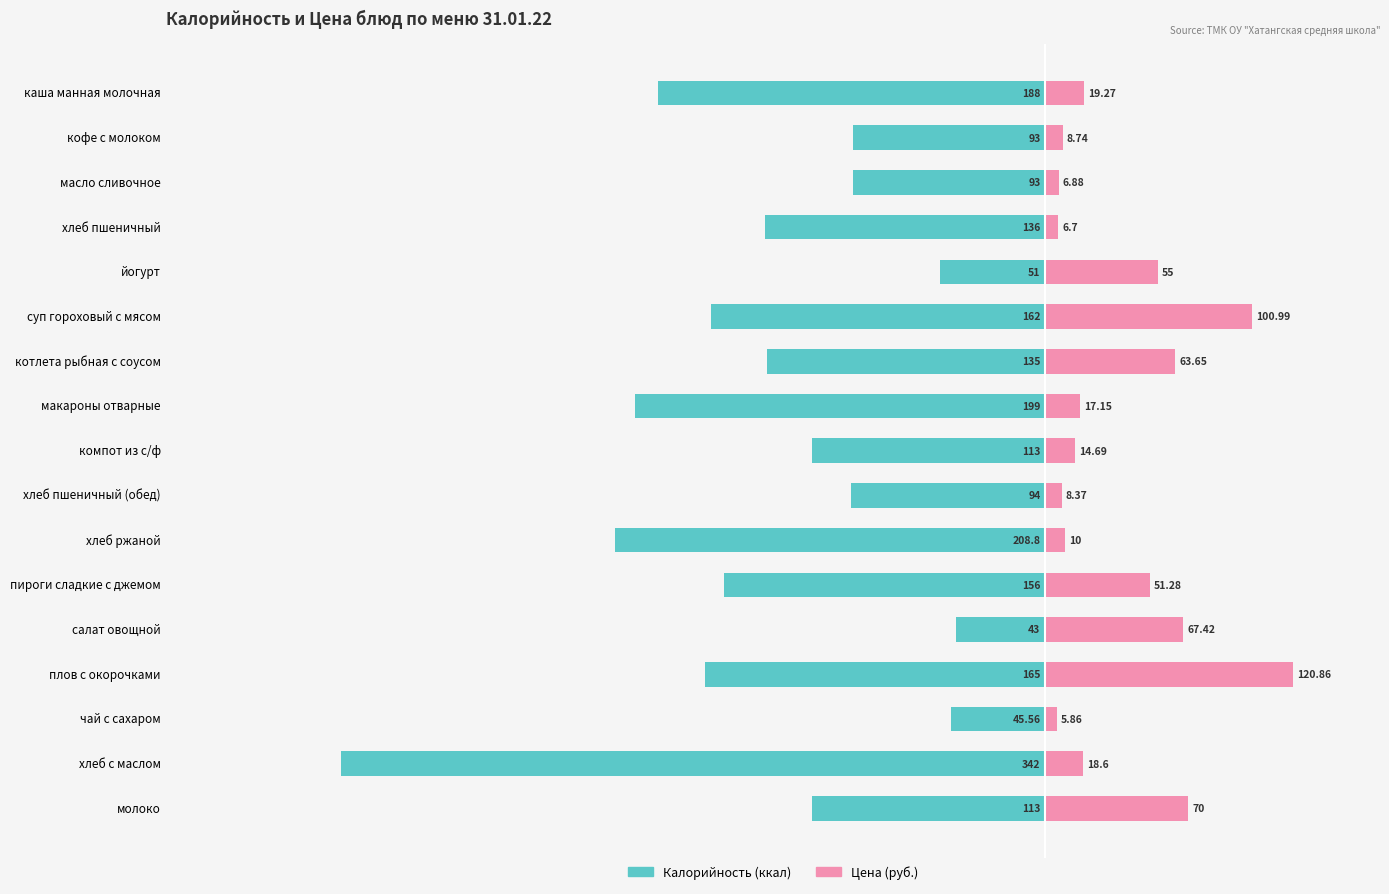

True or false: Калорийность has a value of -188.0 at каша манная молочная.

True